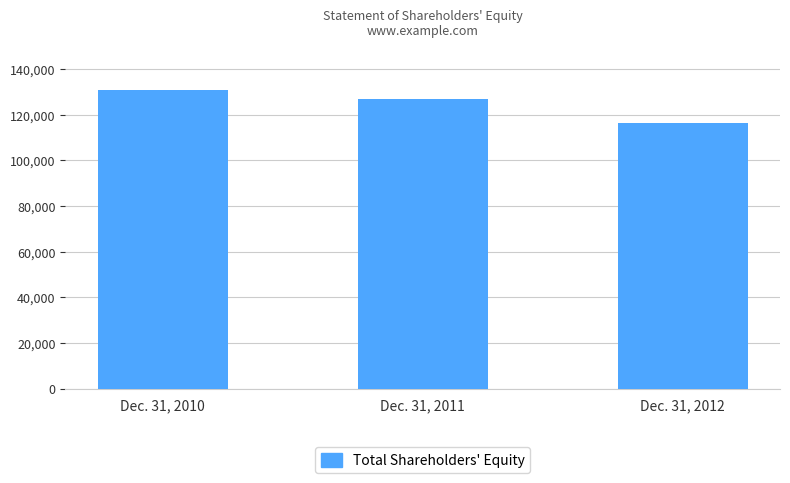

Reading left to right, transcribe all the data shown in this chart.

Dec. 31, 2010=130688	Dec. 31, 2011=126781	Dec. 31, 2012=116117